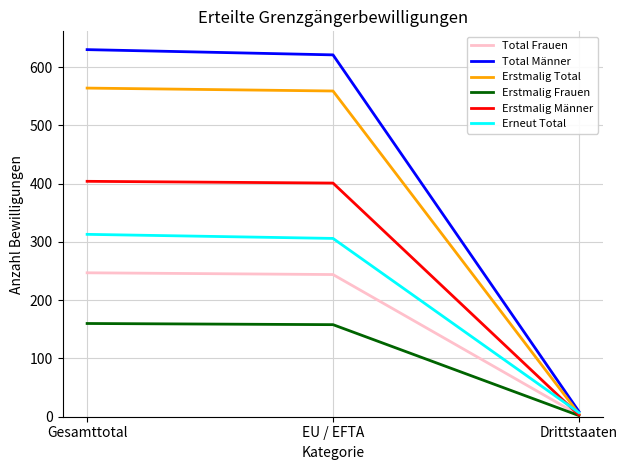

Is the value of Total Männer at Drittstaaten greater than the value of Erstmalig Männer at EU / EFTA?

No